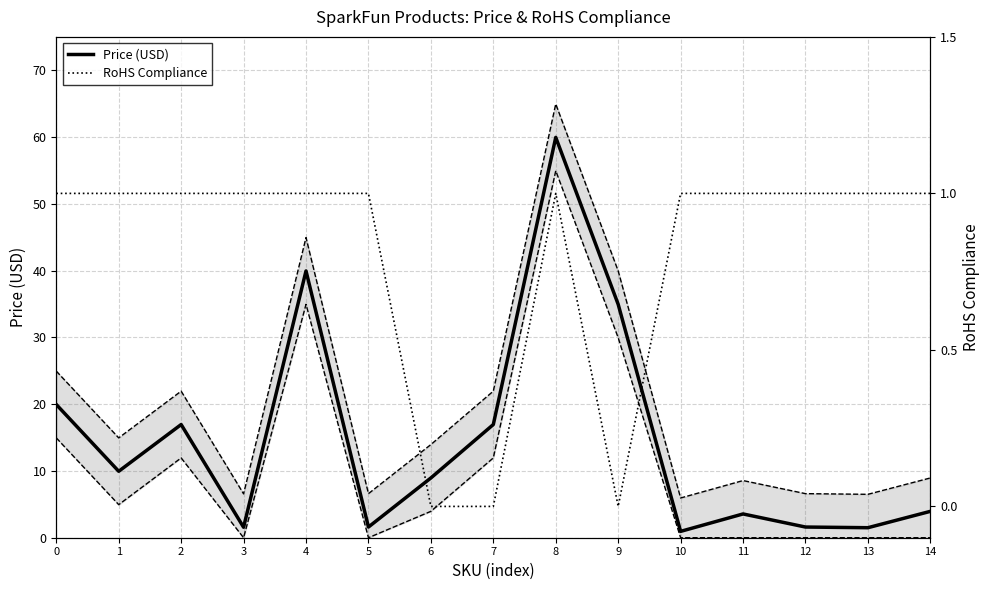

What is the average value of the Price (USD) series?

14.8